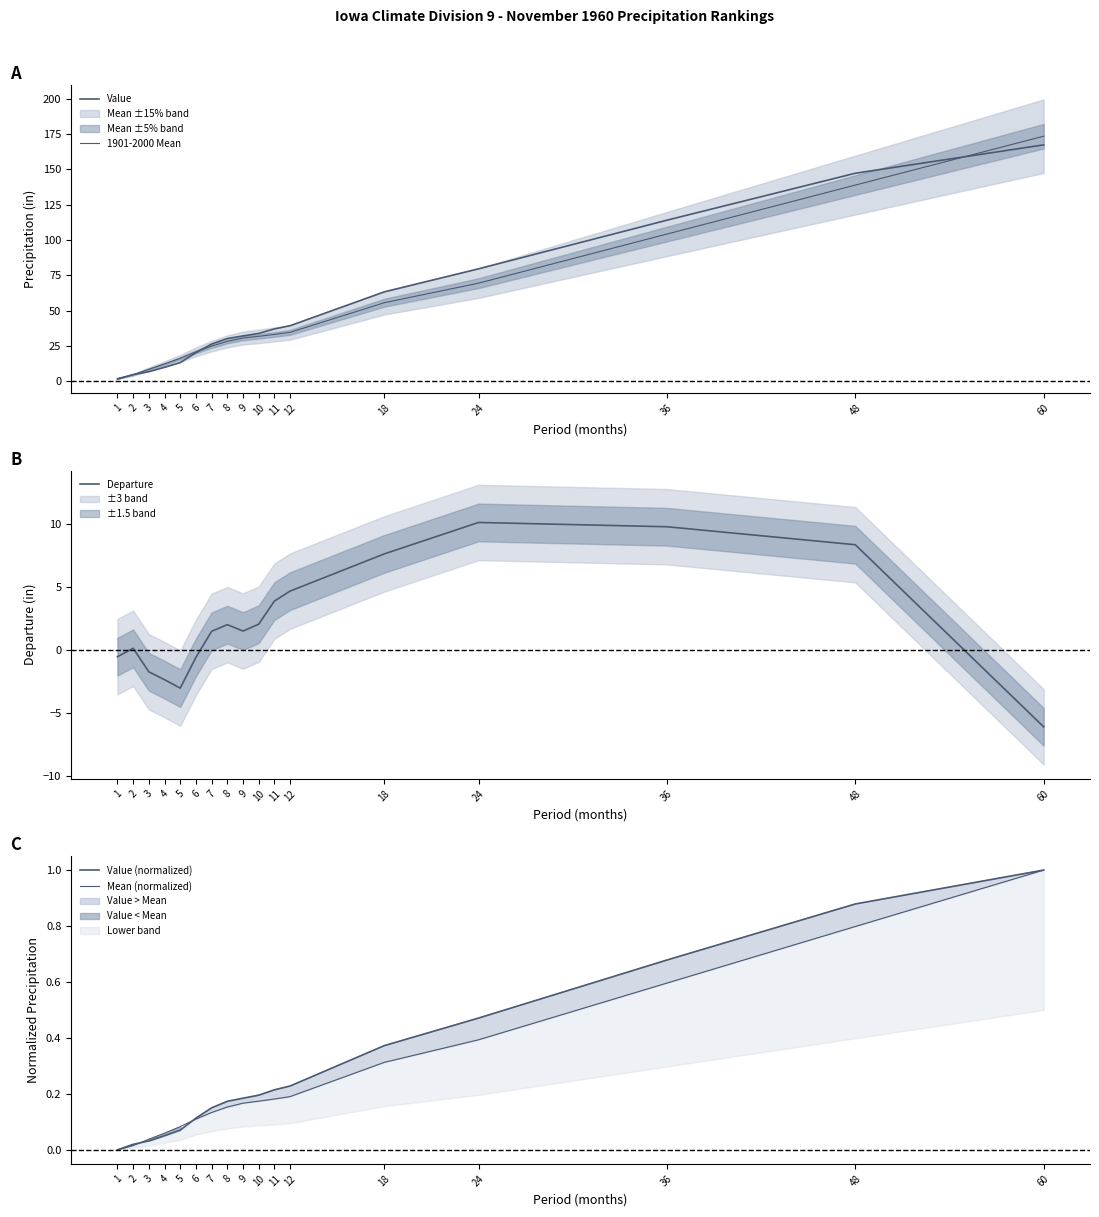

Between which two adjacent categories do Departure and Value (normalized) first intersect?

1 and 2